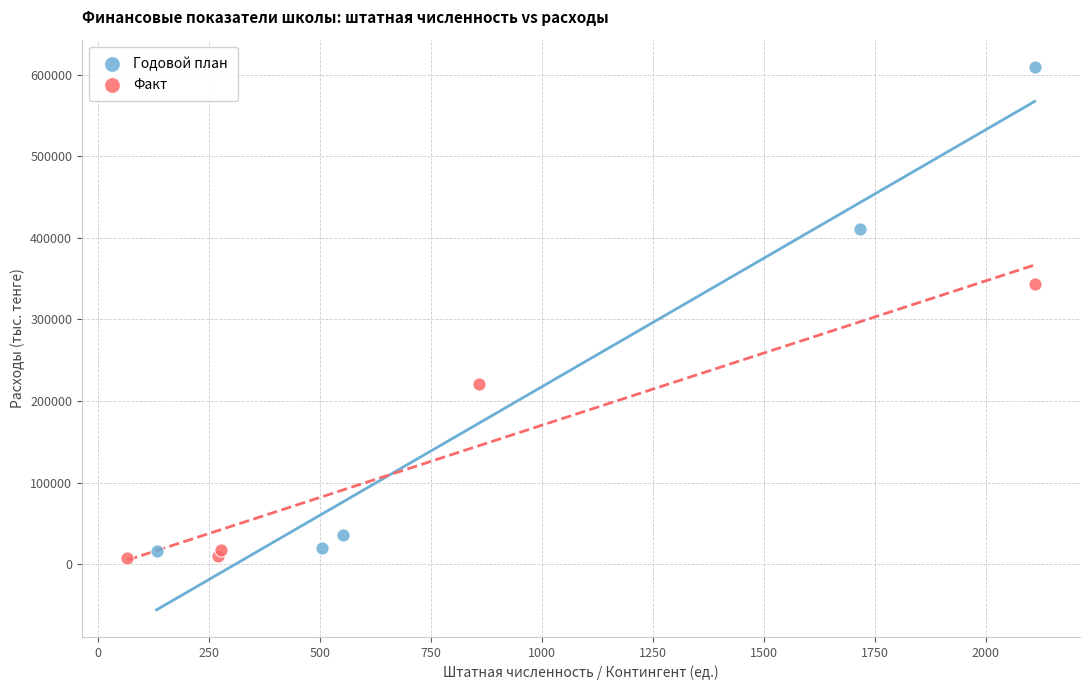

Which series reaches the maximum Y coordinate?

Годовой план